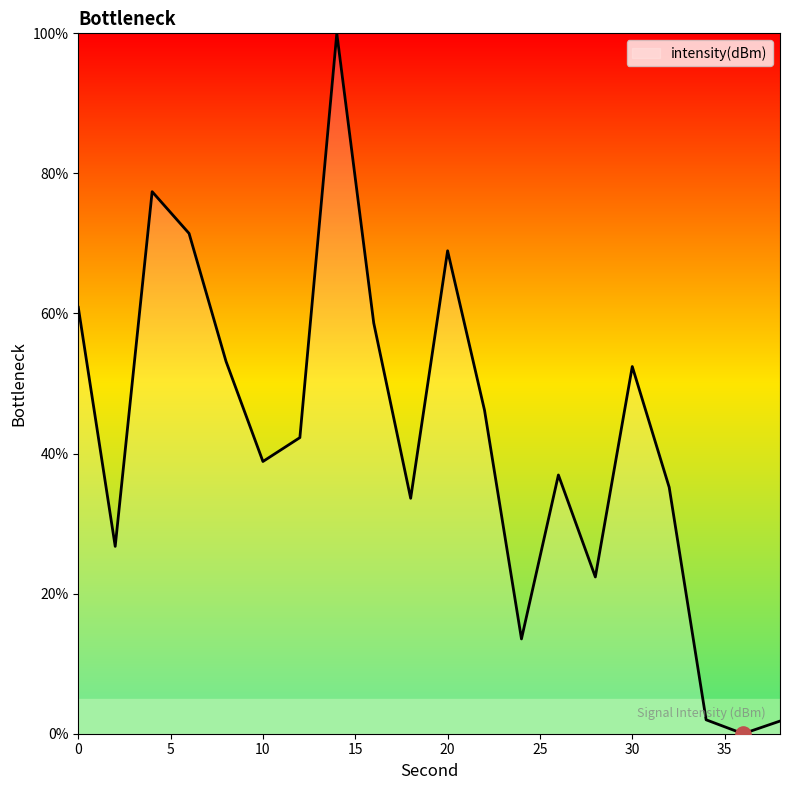

What is the maximum value shown in the chart?

100.0